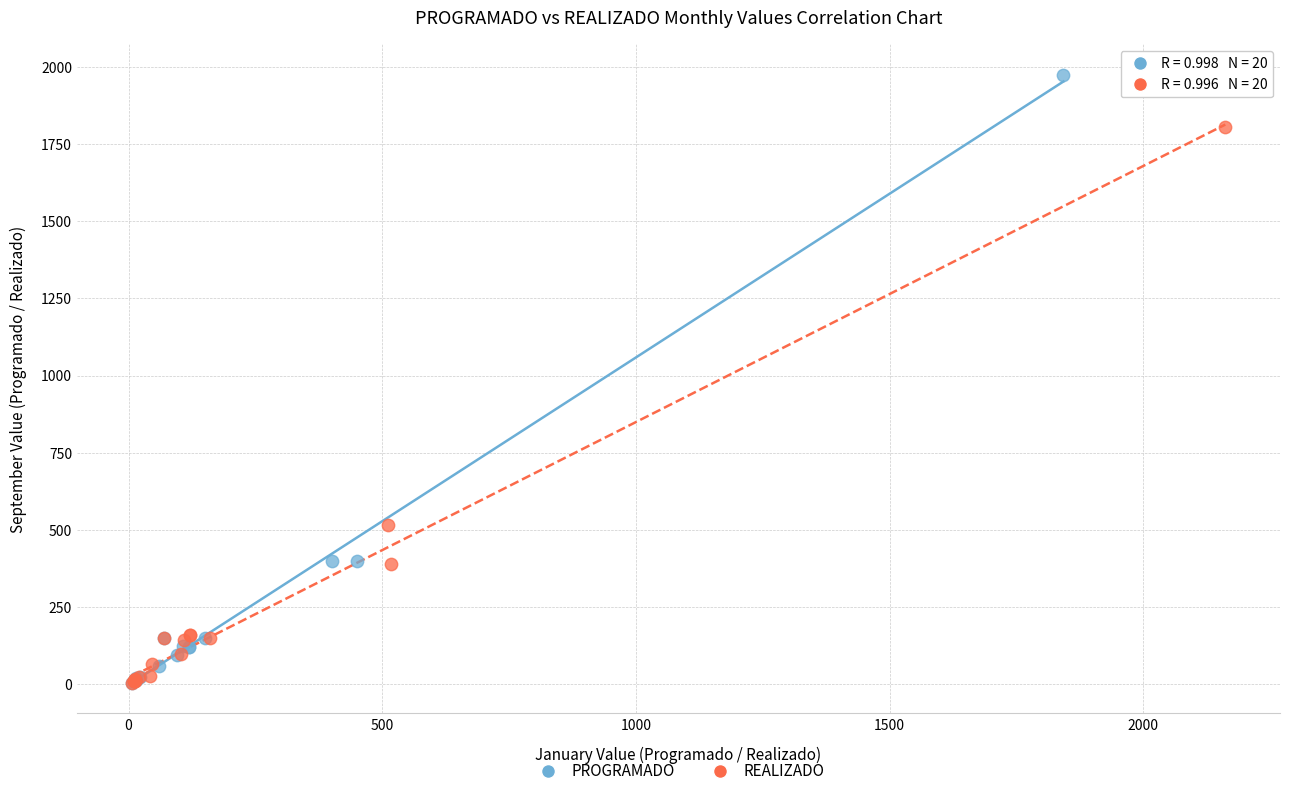

Which series has the largest Y range (max minus min)?

PROGRAMADO